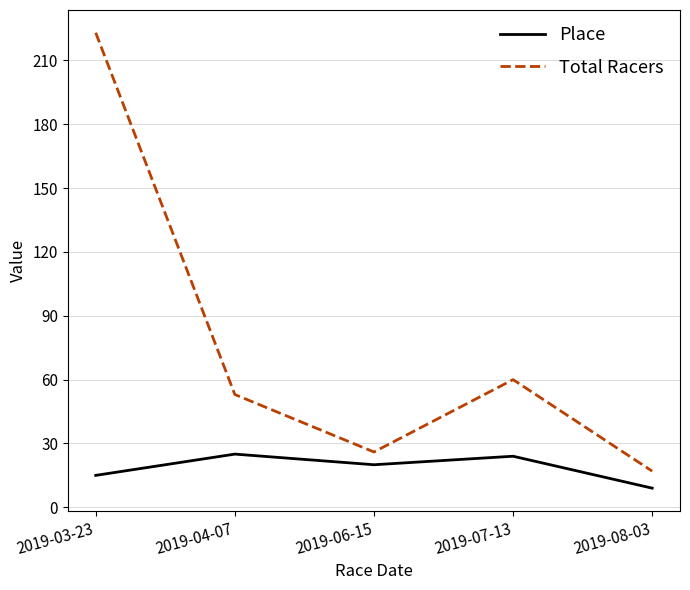

The value of Total Racers at 2019-04-07 is 53. True or false?

True